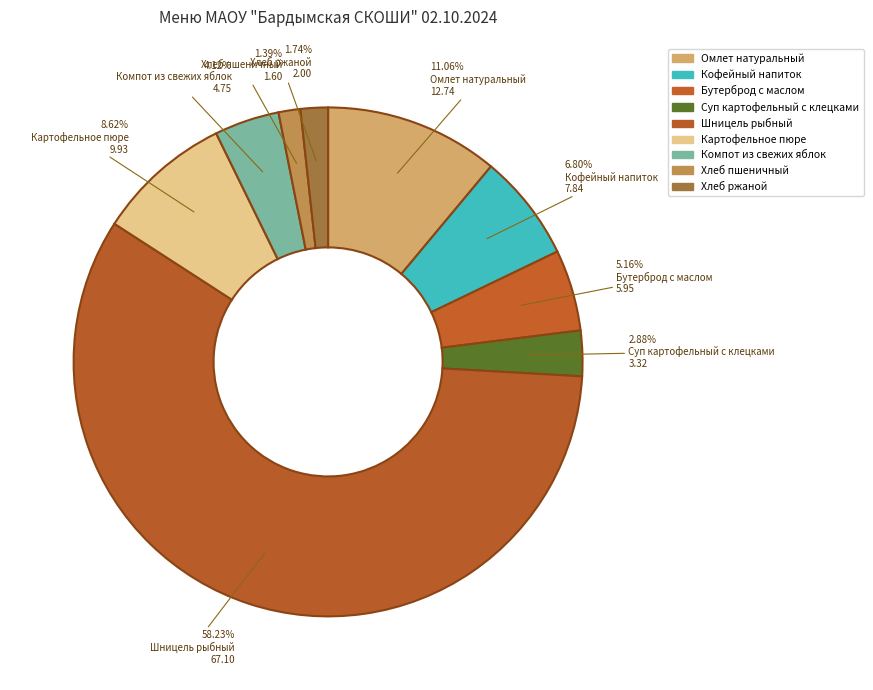

Is there a majority slice in this chart?

Yes